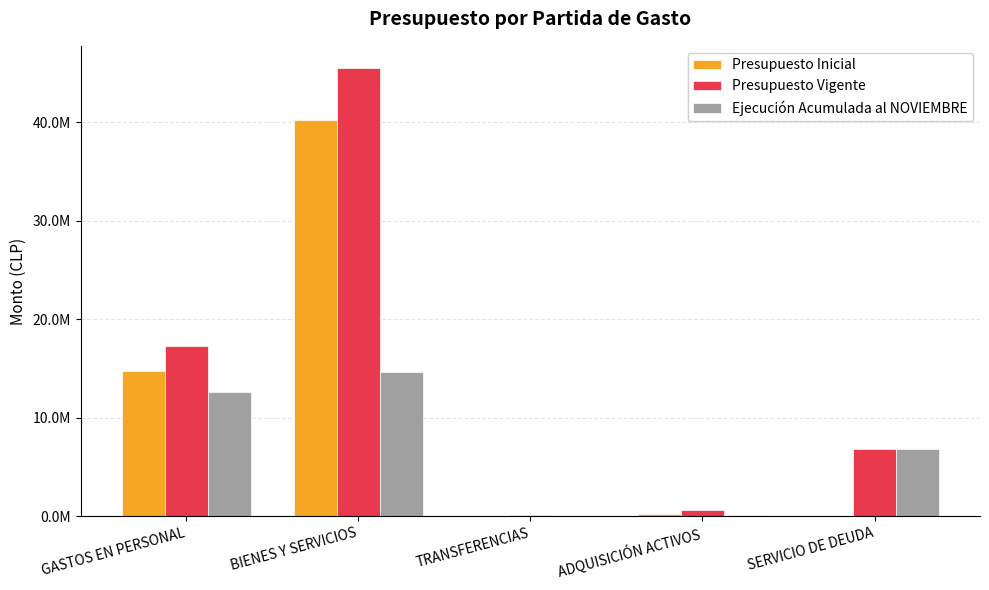

Are the bars horizontal?

No